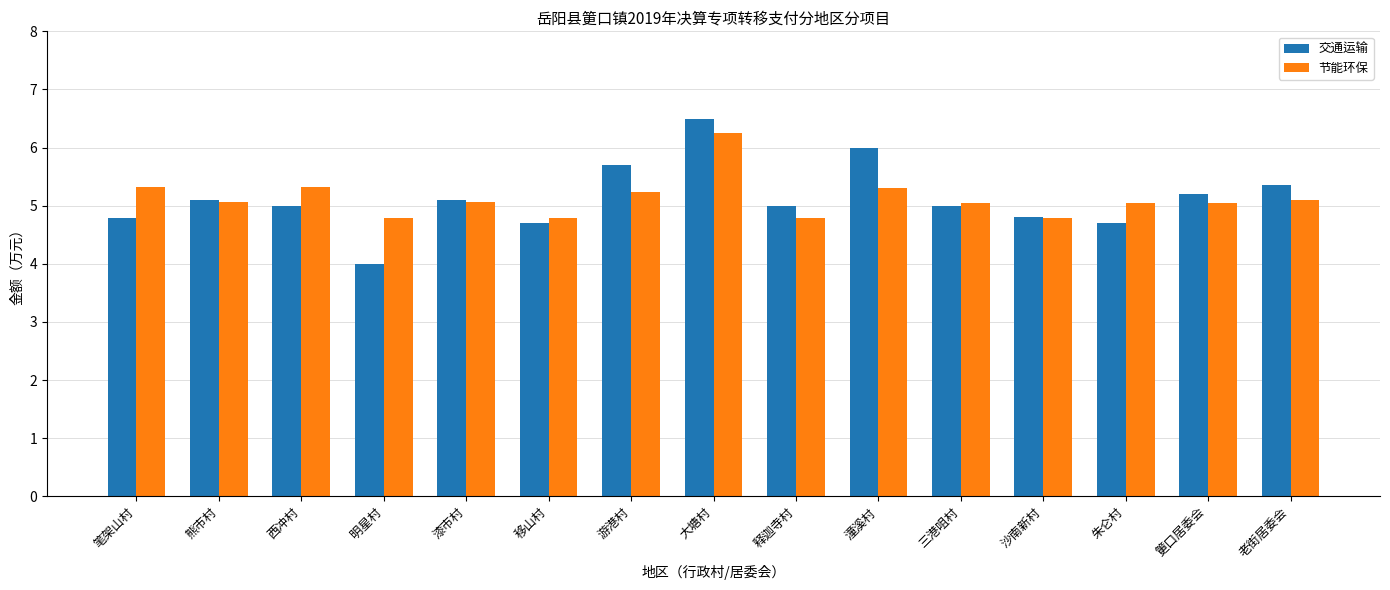

What position from the right is 大塘村?

8